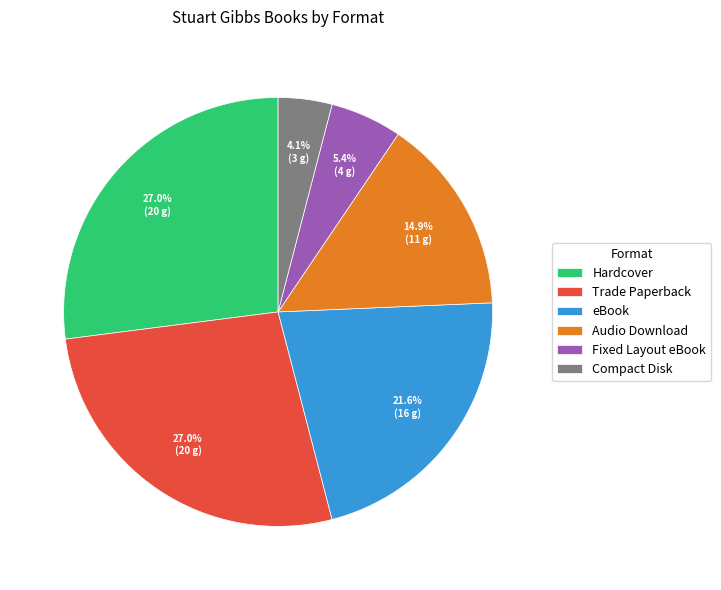

To the nearest percent, what is the difference between the largest and smallest slice percentages?

23%